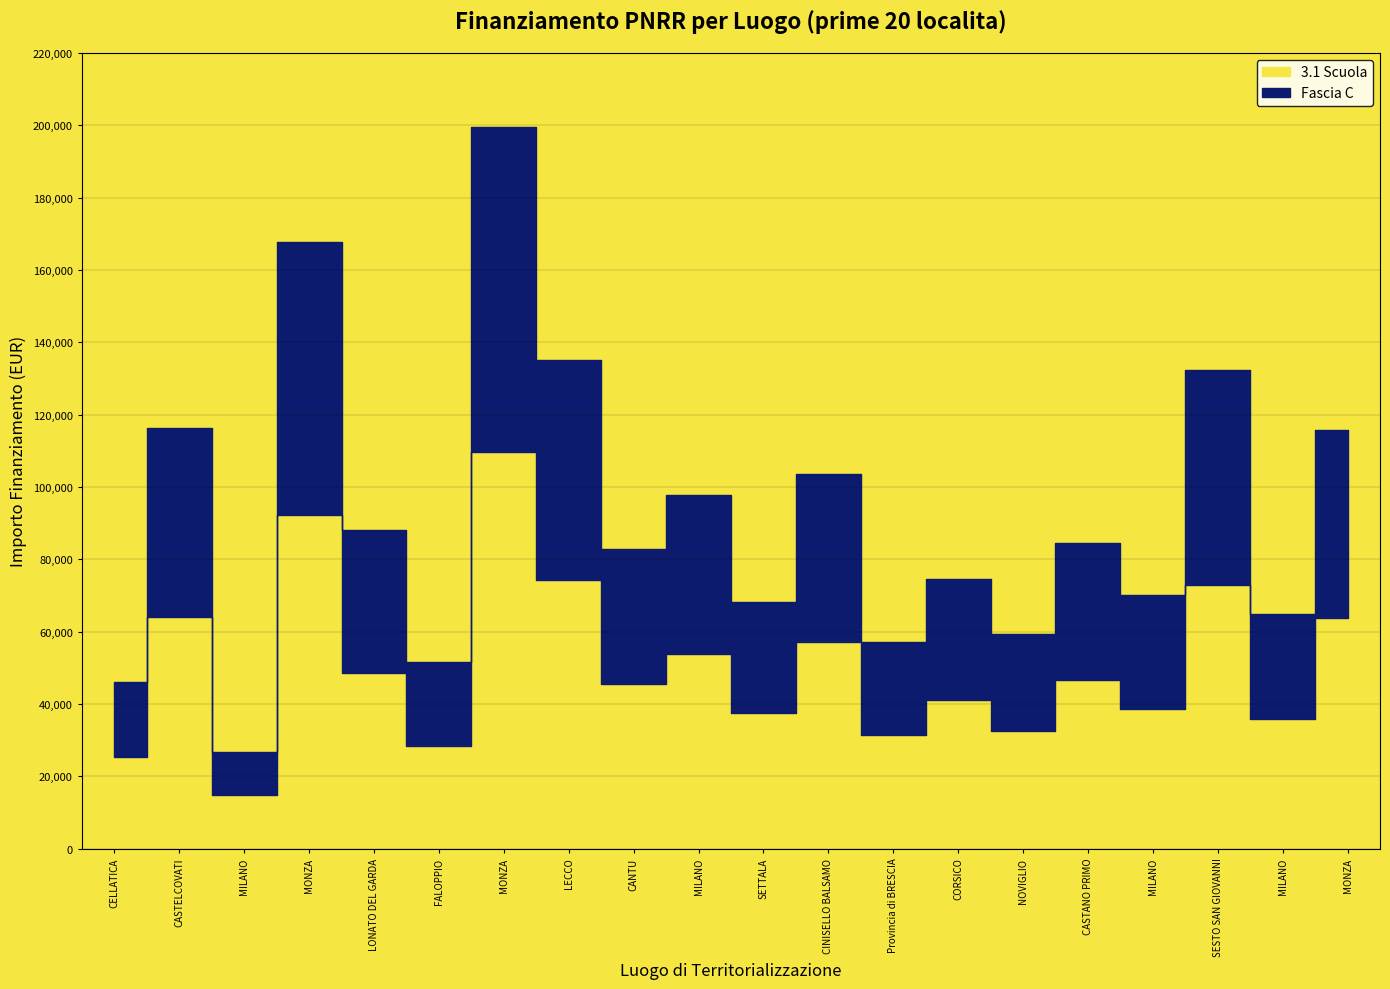

Read the Fascia C value at CASTELCOVATI.

116324.6